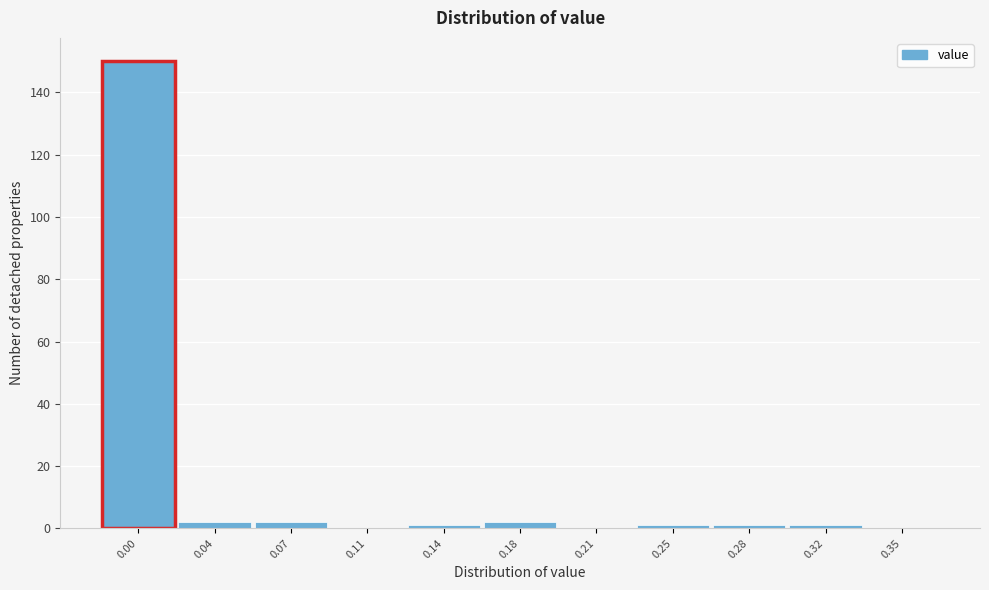

Reading left to right, what are all the values shown in this chart?

0.00=150	0.04=2	0.07=2	0.11=0	0.14=1	0.18=2	0.21=0	0.25=1	0.28=1	0.32=1	0.35=0